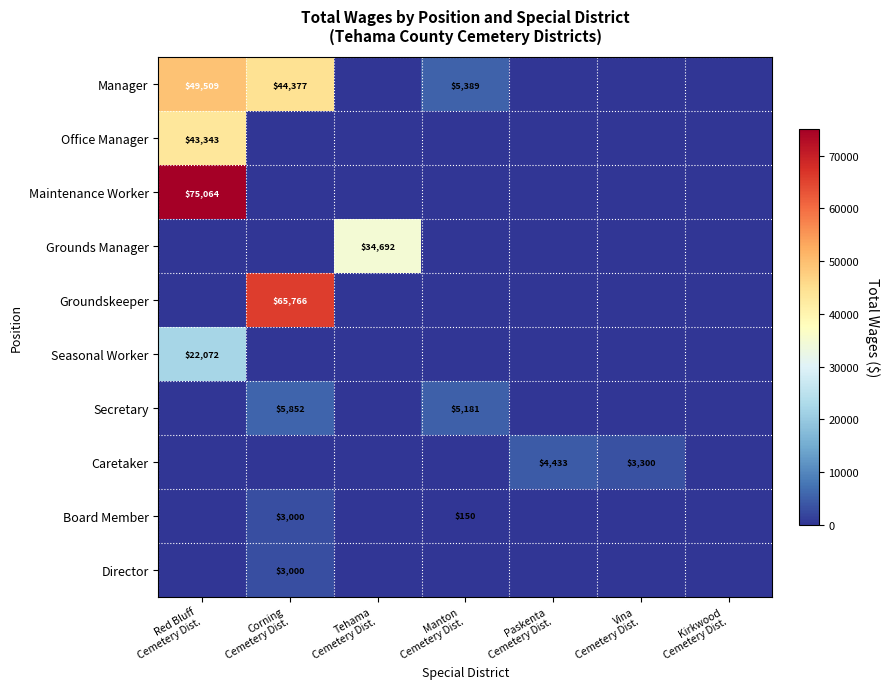

At which category does the chart reach its minimum across all series?

Tehama
Cemetery Dist.